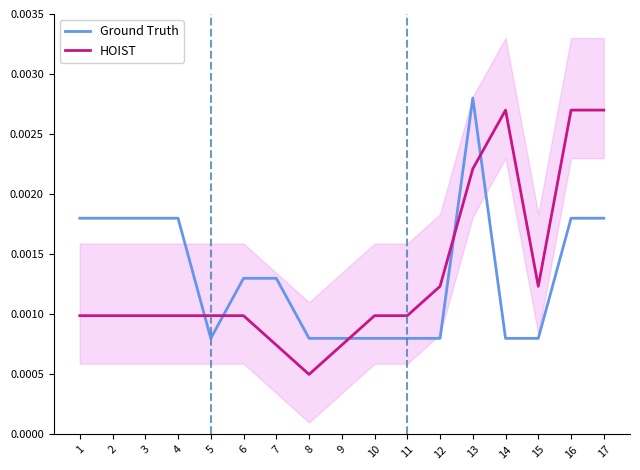

Rank the series by their maximum value, from lowest to highest.

HOIST, Ground Truth